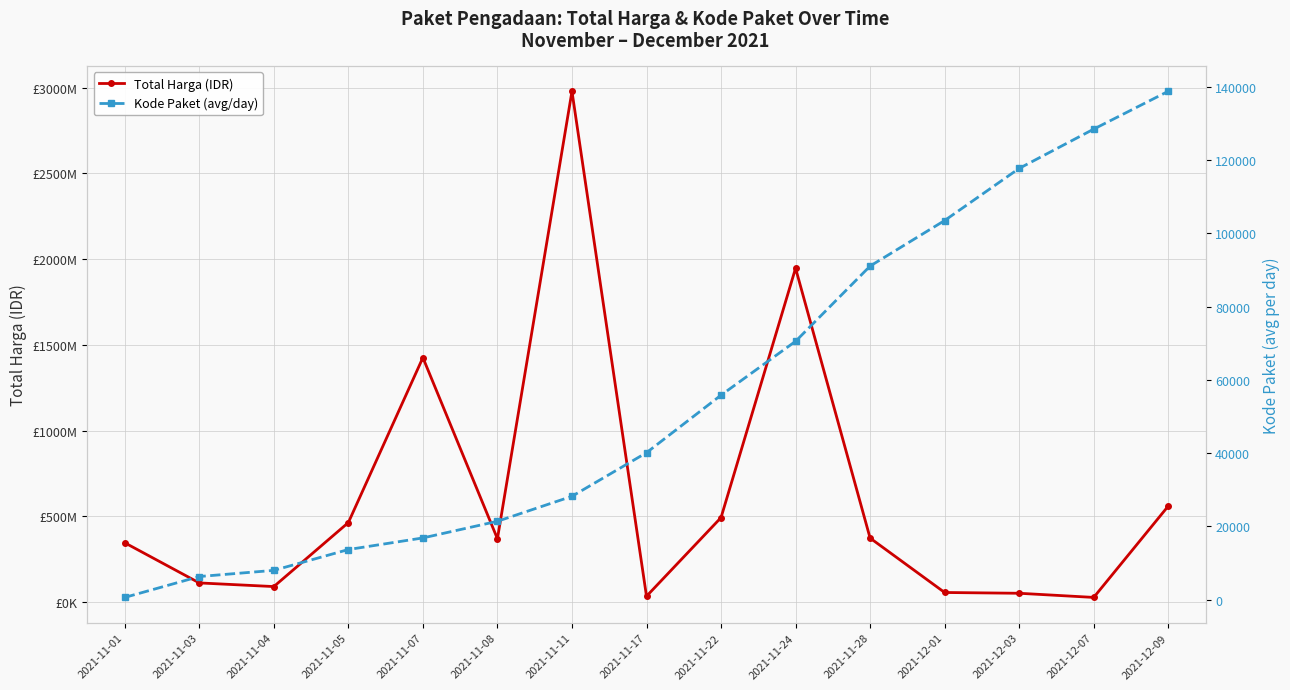

Reading left to right, transcribe all the data shown in this chart.

Total Harga (IDR): 346053900	111931270	90672075	464002100	1425867900	369563000	2978953240	34292000	493000000	1947326200	373404000	56152800	51601000	27412000	559971000
Kode Paket (avg/day): 569	6276	7961	13652	16823	21370	28195	40112	55826	70542	91101	103541	117783	128516	138847